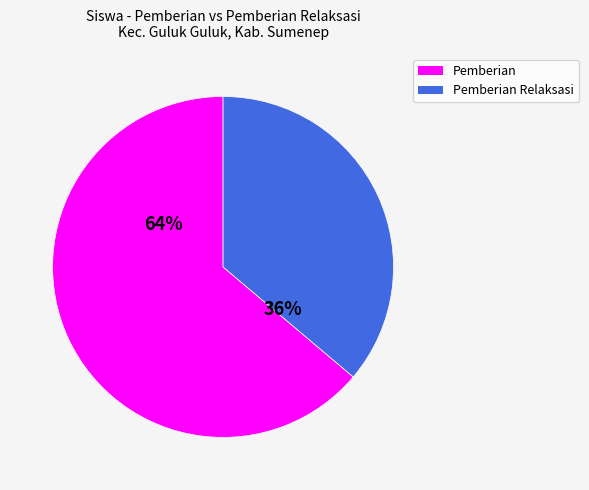

Is it true that Pemberian is 64% of the pie?

True